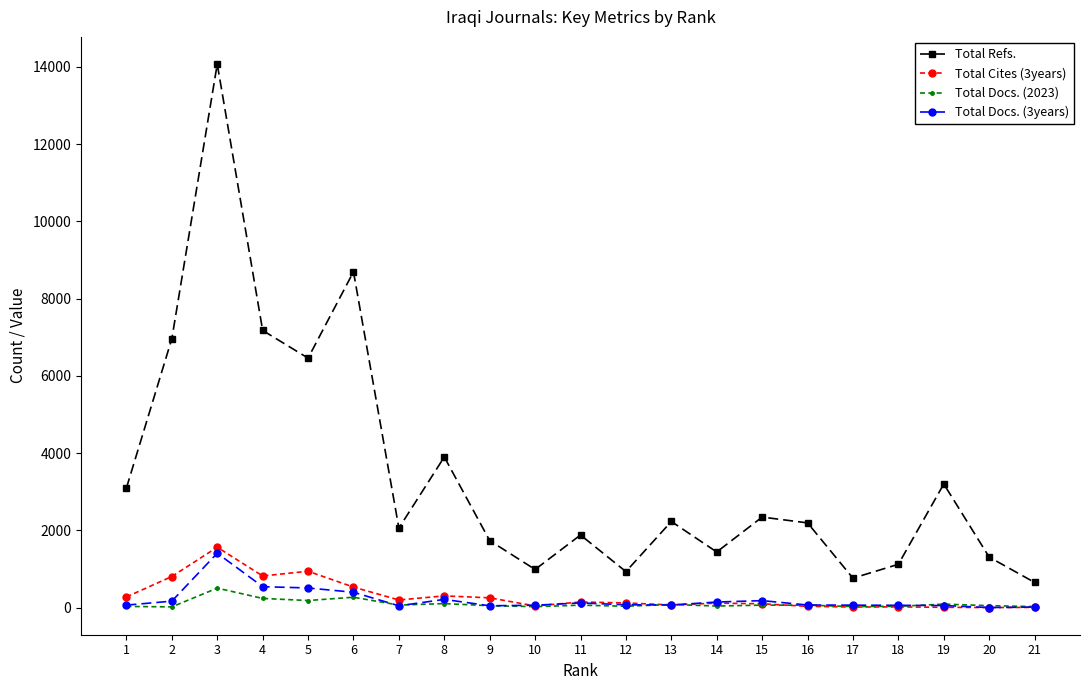

Between 8 and 12, which series saw the biggest shift?

Total Refs.